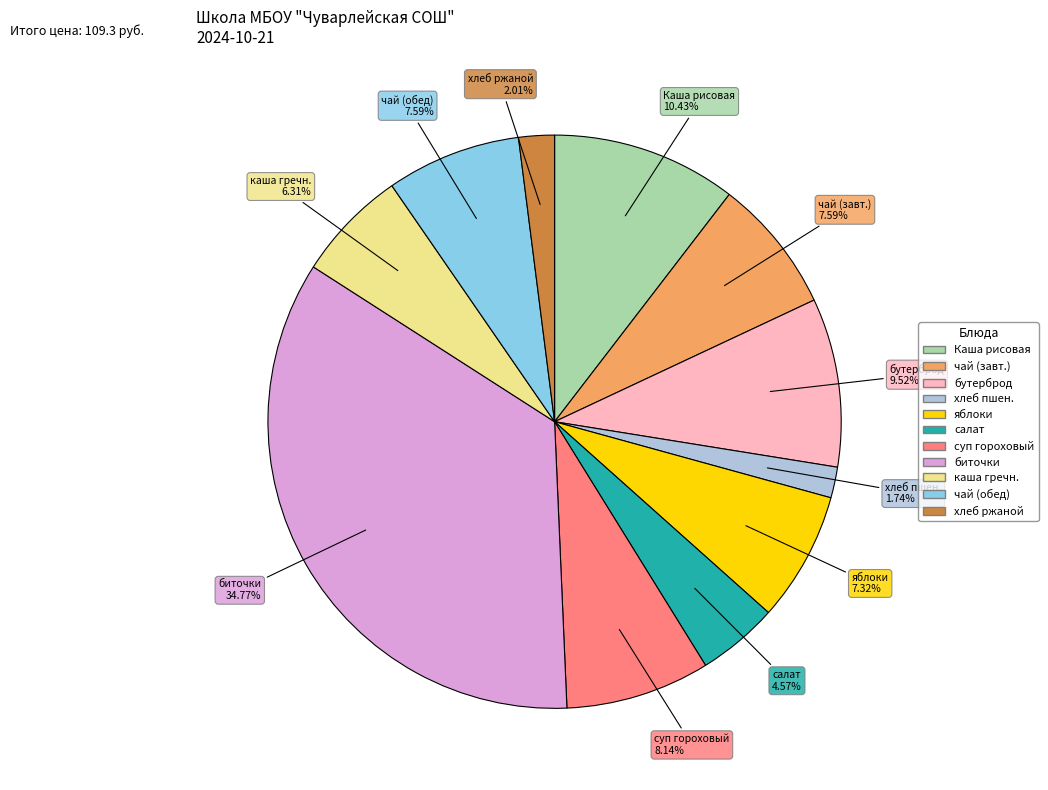

Is there any slice that represents more than half of the pie?

No